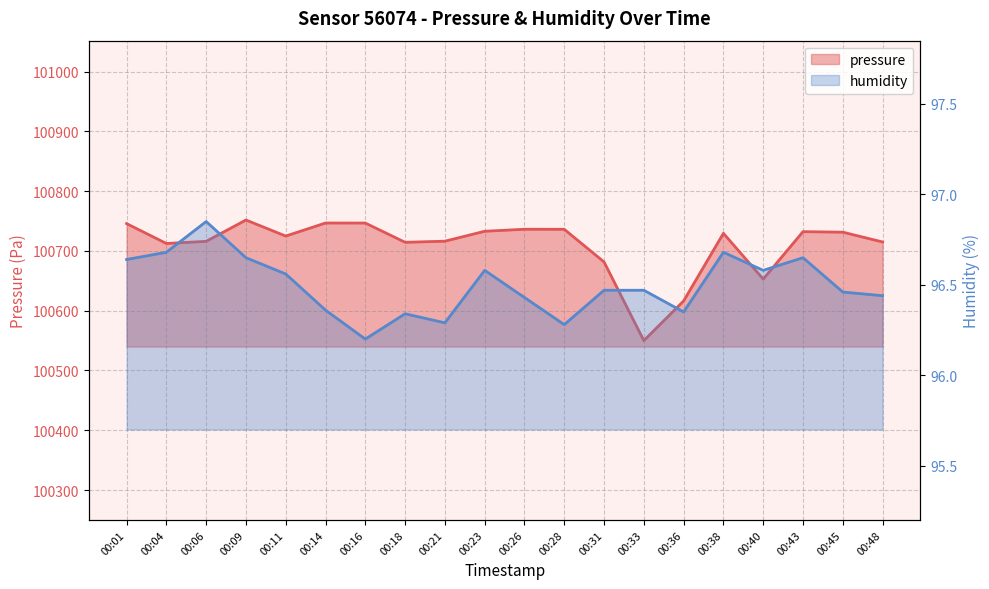

How many data points does each series have?

20